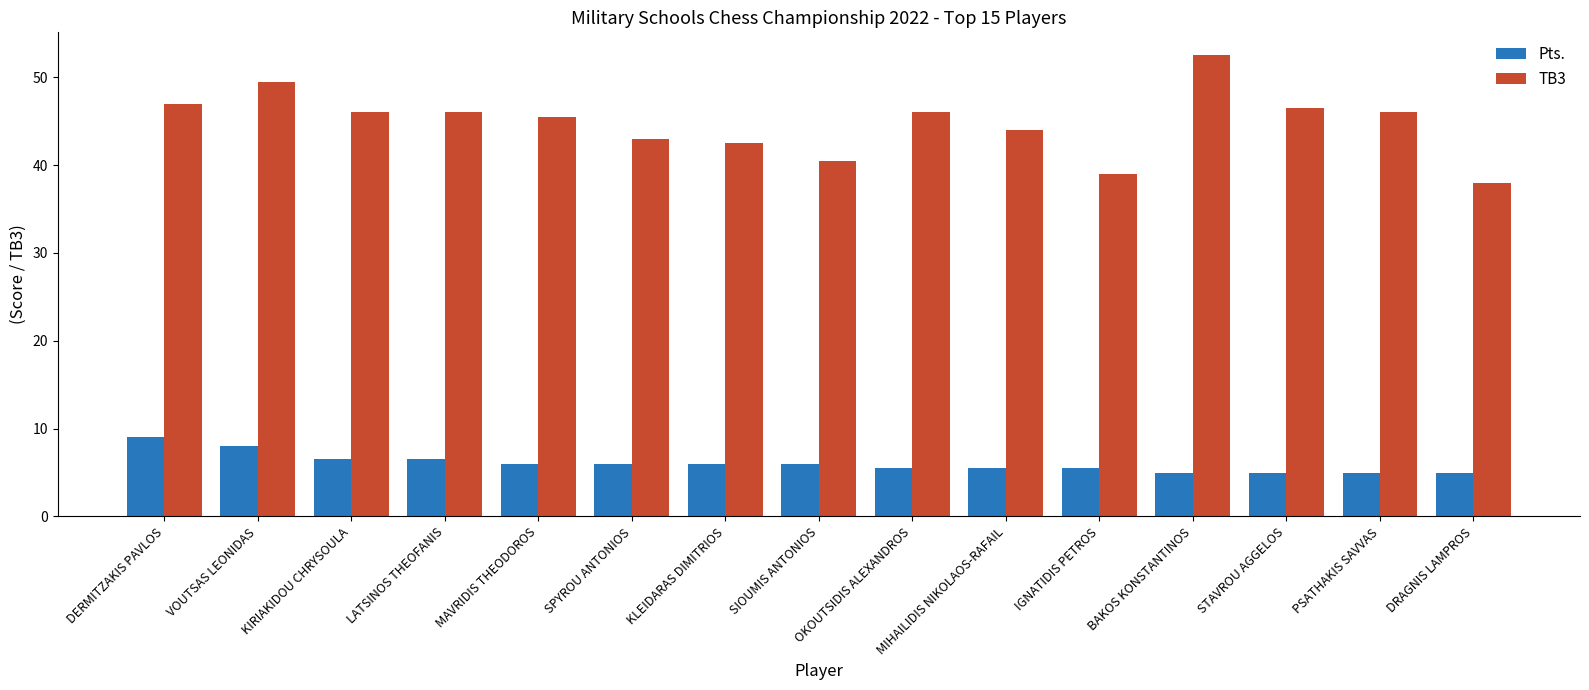

What is the sum of the Pts. values at MAVRIDIS THEODOROS and KIRIAKIDOU CHRYSOULA?

12.5